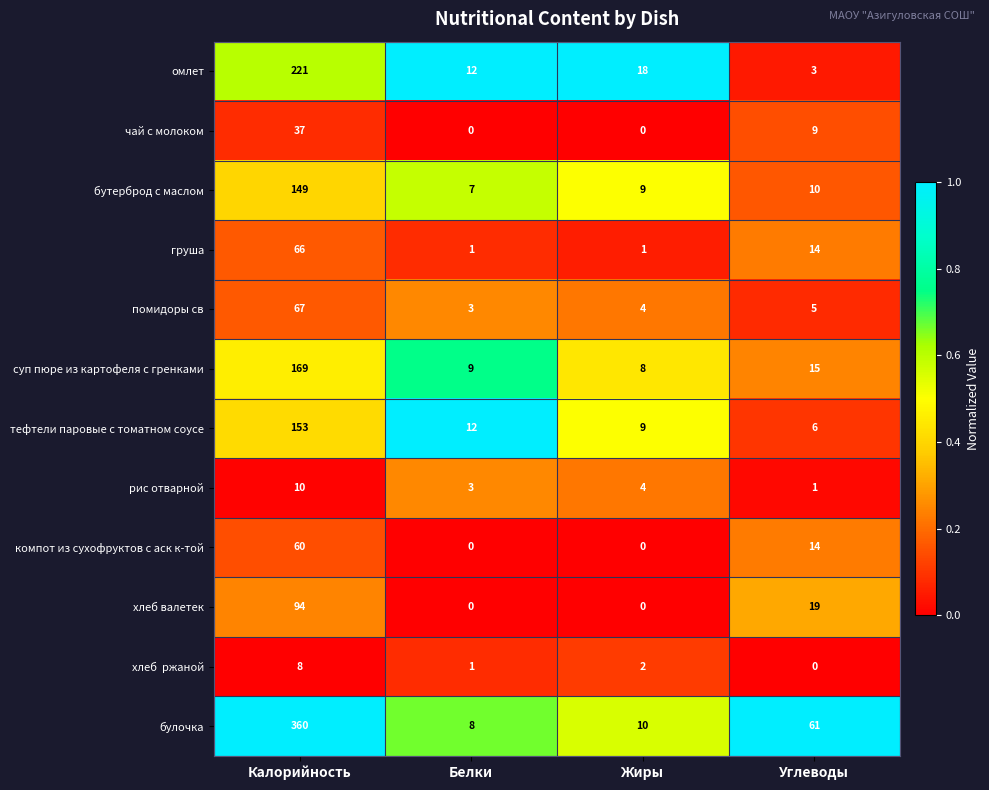

Which series changed the most between Белки and Жиры?

омлет